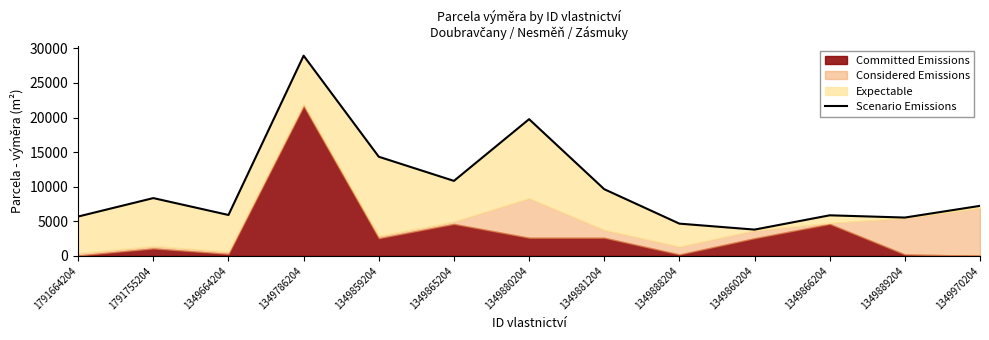

The chart shows a value of 6943 at 1349786204. True or false?

False